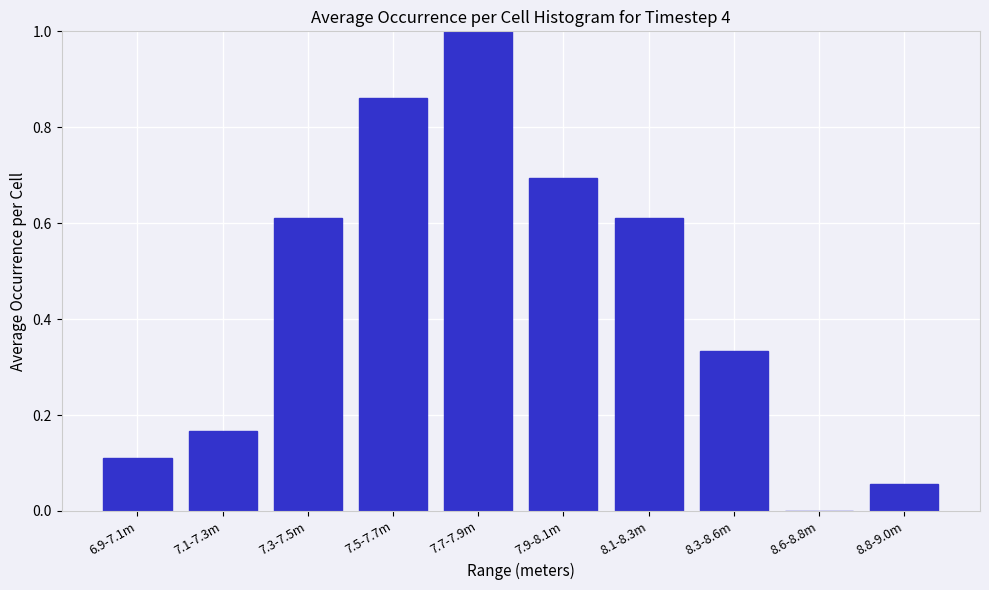

Between 8.6-8.8m and 7.1-7.3m, which is larger?

7.1-7.3m